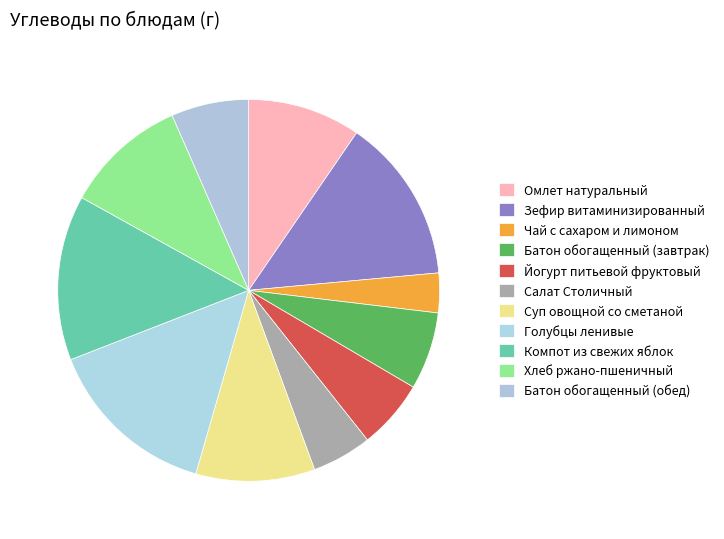

Is Голубцы ленивые the majority of the pie?

No